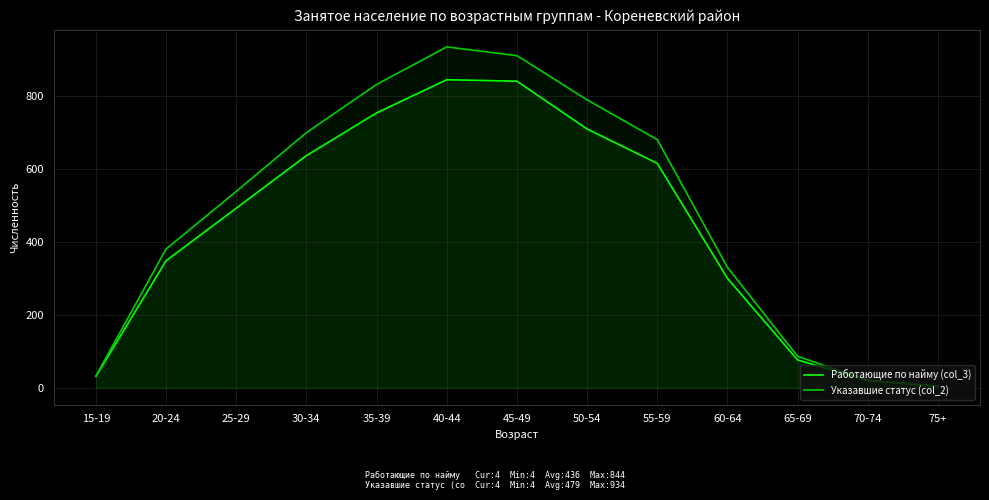

True or false: Указавшие статус (col_2) and Работающие по найму (col_3) intersect in this chart.

False